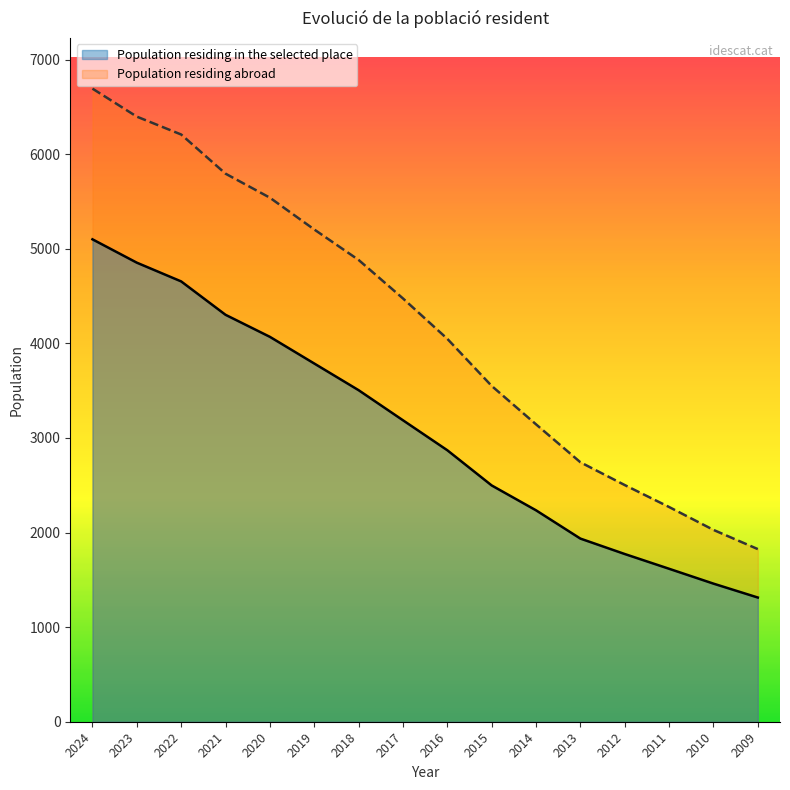

Rank the series at 2022 from highest to lowest value.

Population residing abroad, Population residing in the selected place